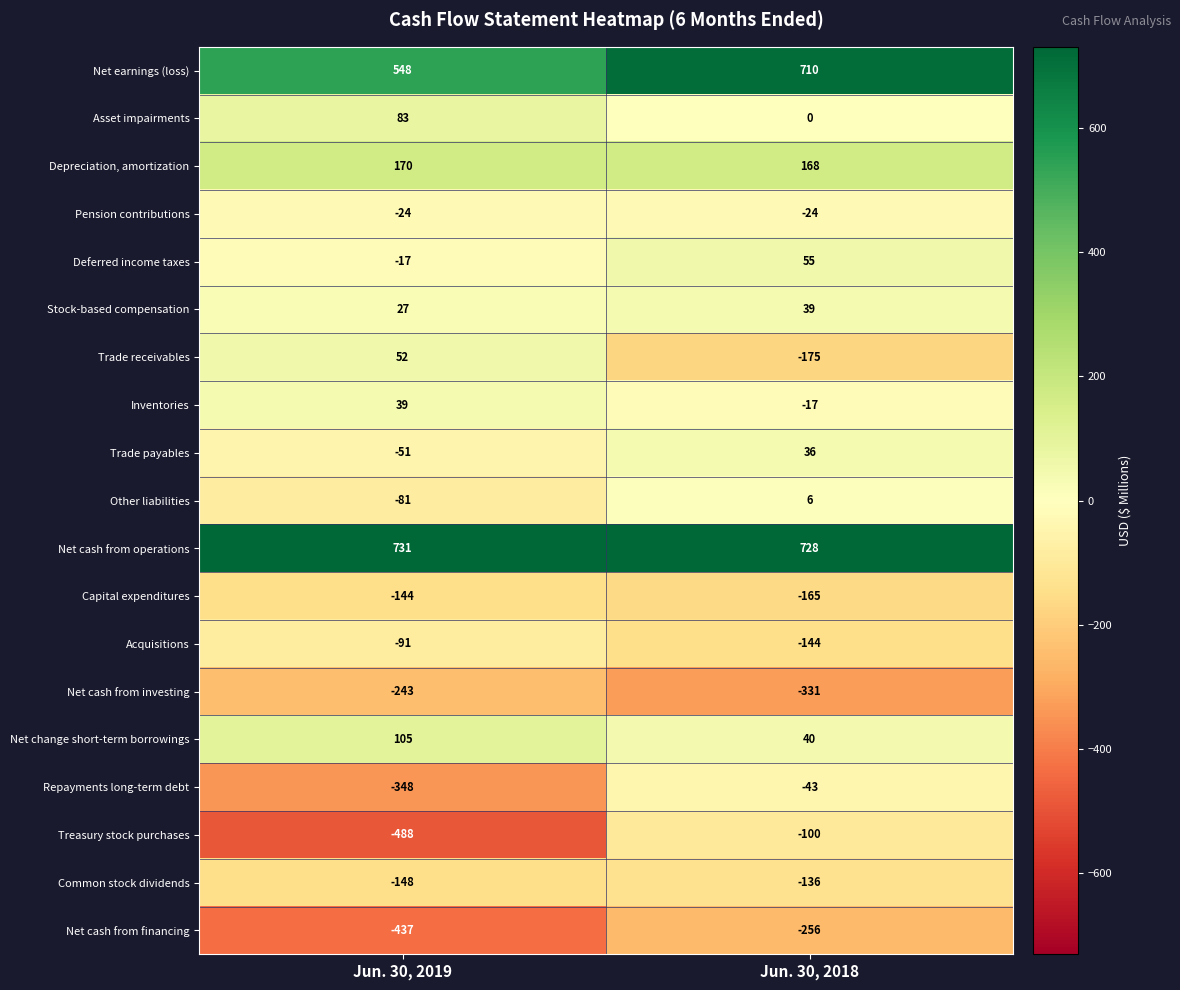

What is the total value across all series at Jun. 30, 2019?

-317